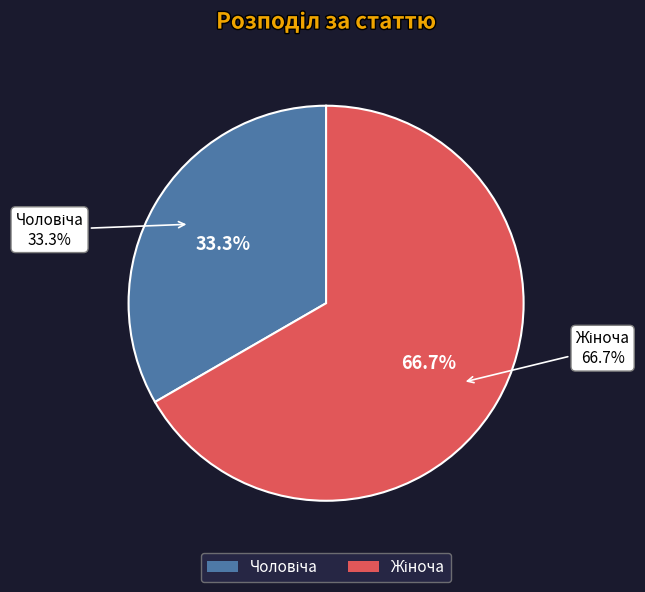

To the nearest percent, what is the difference between the largest and smallest slice percentages?

33%